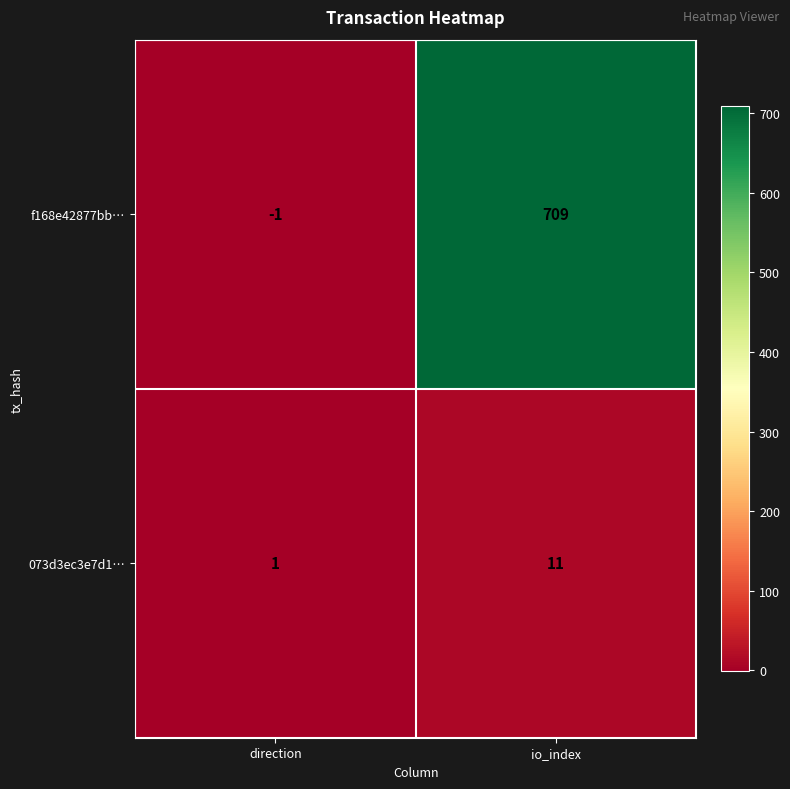

How many values in f168e42877bb… are below zero?

1